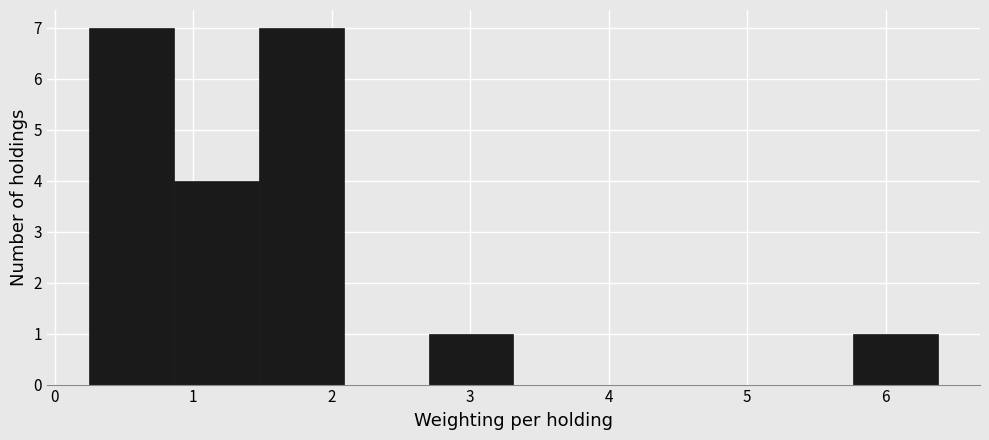

Reading left to right, list every bar in this chart as the range it spans on the x-axis followed by its height. Neither the bar edges nor the heights are printed on the chart, so give them approximately, as read against the axes.

0.2 to 0.9: 7
0.9 to 1.5: 4
1.5 to 2.1: 7
2.1 to 2.7: 0
2.7 to 3.3: 1
3.3 to 3.9: 0
3.9 to 4.5: 0
4.5 to 5.2: 0
5.2 to 5.8: 0
5.8 to 6.4: 1